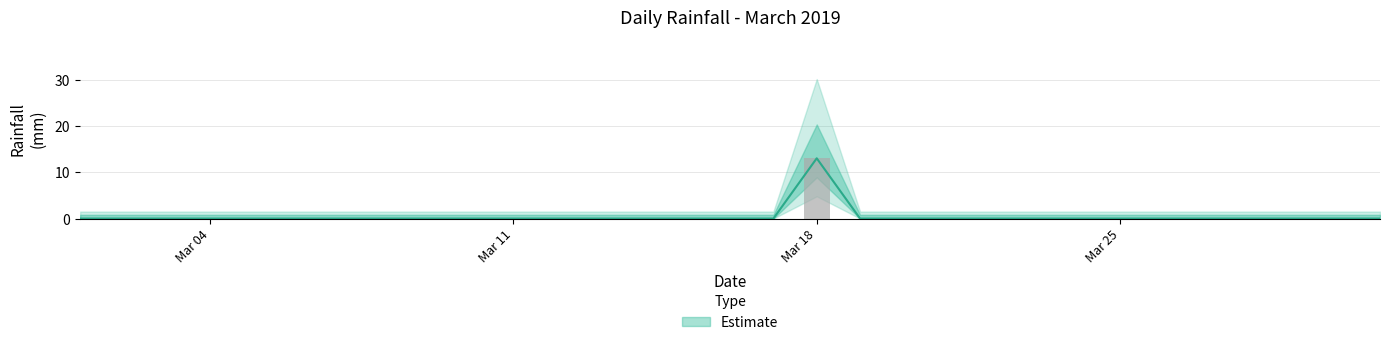

Reading left to right, transcribe all the data shown in this chart.

0	0	0	0	0	0	0	0	0	0	0	0	0	0	0	0	0	13	0	0	0	0	0	0	0	0	0	0	0	0	0